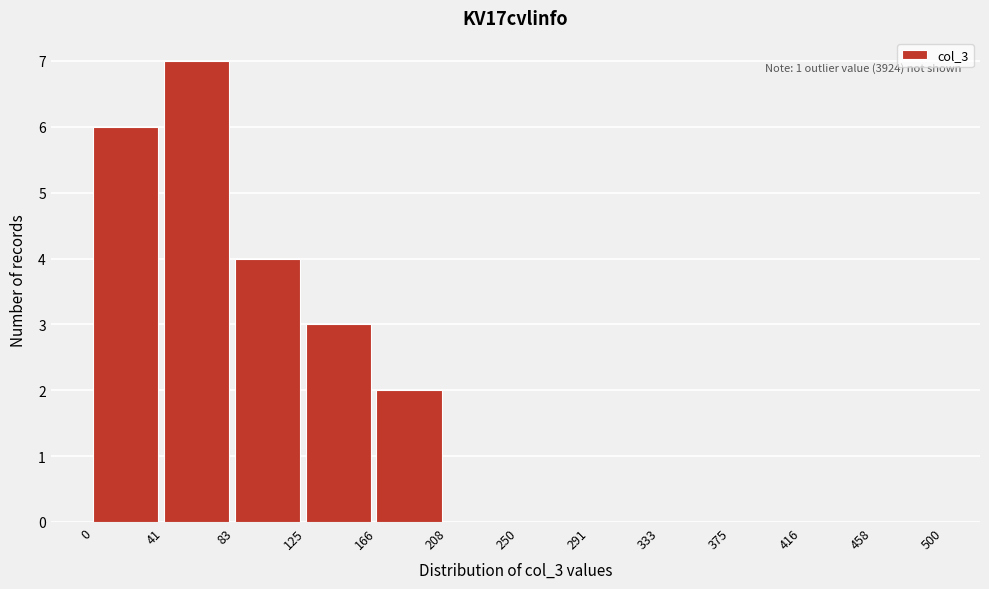

Which range on the x-axis has the tallest bar?

41 to 83